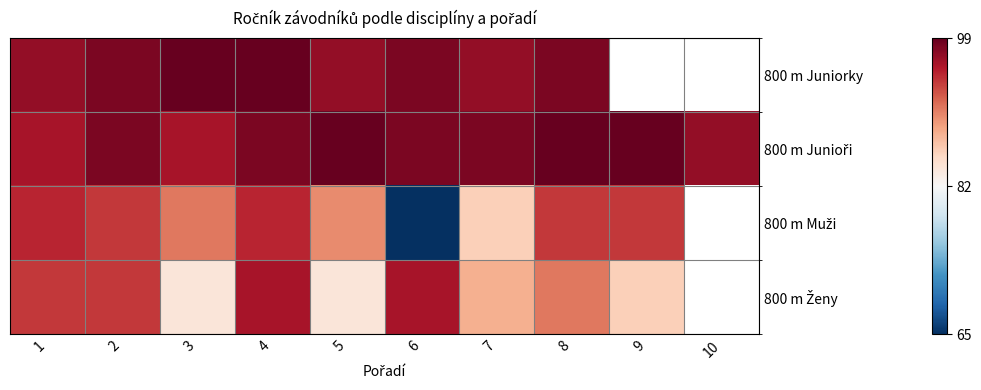

At which category is the sum across all series the highest?

4